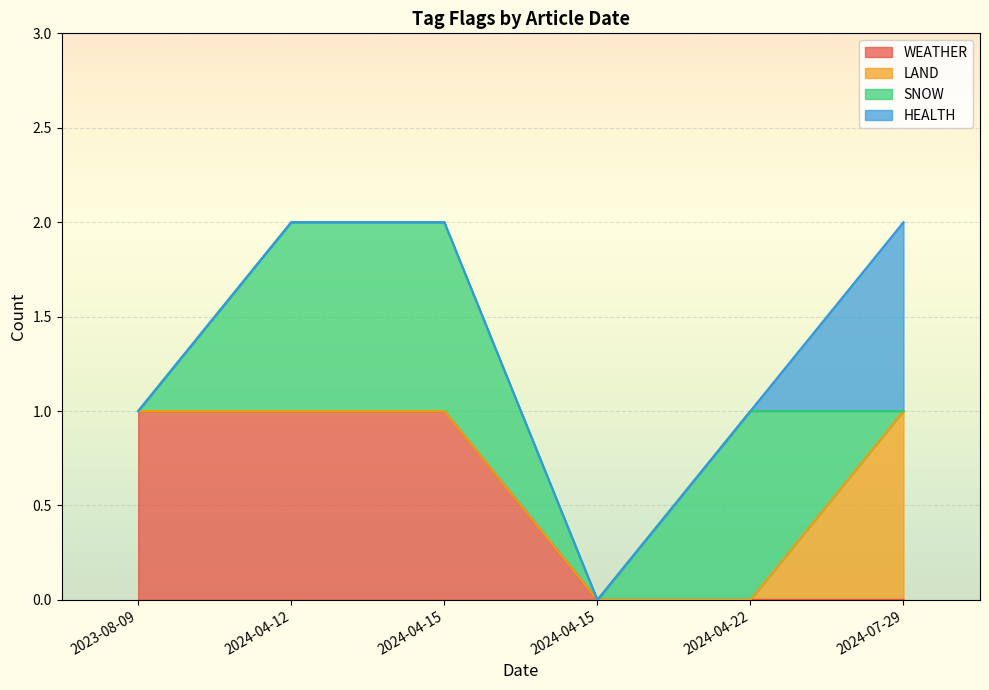

Reading right to left, extract all data points from this chart.

WEATHER: 2024-04-15=0	2023-08-09=1	2024-04-22=0	2024-07-29=0	2024-04-15=1	2024-04-12=1
LAND: 2024-04-15=0	2023-08-09=0	2024-04-22=0	2024-07-29=1	2024-04-15=0	2024-04-12=0
SNOW: 2024-04-15=0	2023-08-09=0	2024-04-22=1	2024-07-29=0	2024-04-15=1	2024-04-12=1
HEALTH: 2024-04-15=0	2023-08-09=0	2024-04-22=0	2024-07-29=1	2024-04-15=0	2024-04-12=0